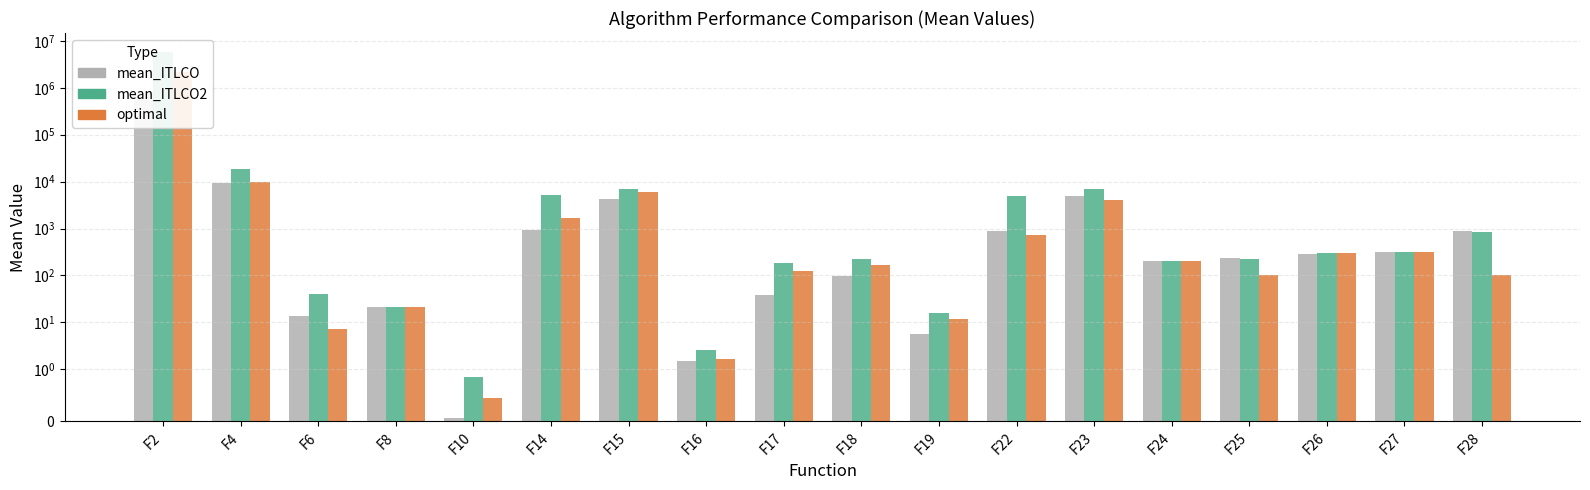

Reading left to right, extract all data points from this chart.

mean_ITLCO: 773000.0	9150.0	13.6	21.0	0.1	909.0	4270.0	1.5	38.1	99.1	5.6	871.0	4850.0	200.0	232.0	293.0	315.0	875.0
mean_ITLCO2: 5921194.1	18290.1	40.1	21.0	0.9	5143.0	7056.6	2.6	181.3	222.2	16.1	4972.6	7016.7	200.3	227.6	300.0	315.9	858.0
optimal: 2213175.3	9965.4	7.2	20.8	0.5	1670.2	6145.5	1.7	123.3	167.0	11.7	722.4	4057.7	200.2	100.4	300.0	314.4	100.2